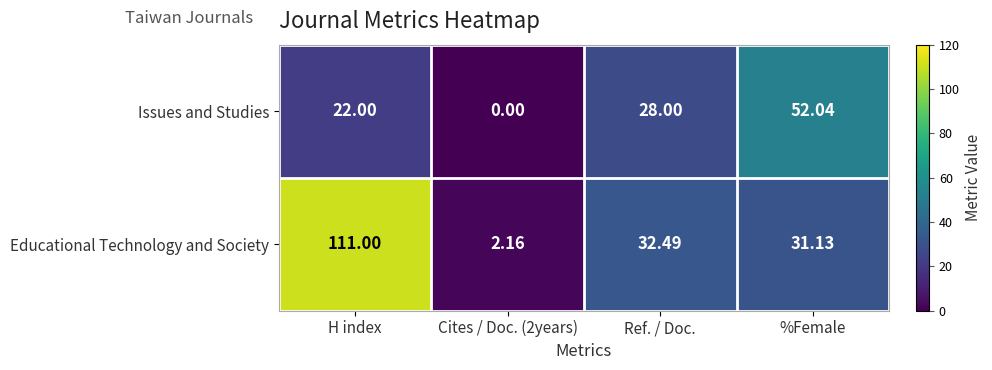

Which series has the largest total across all categories?

Educational Technology and Society